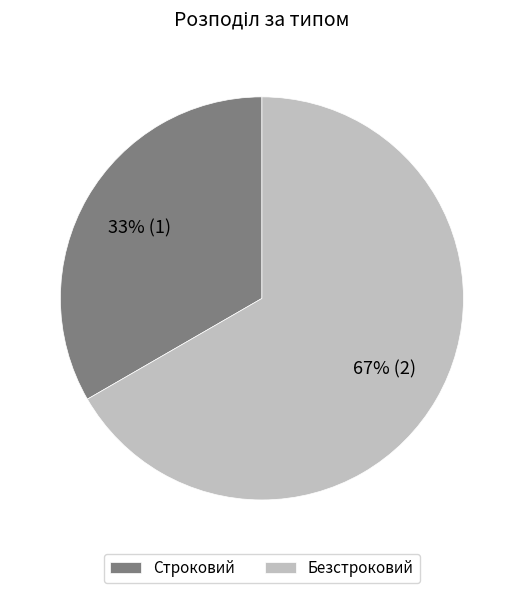

Which slice is the smallest?

Строковий